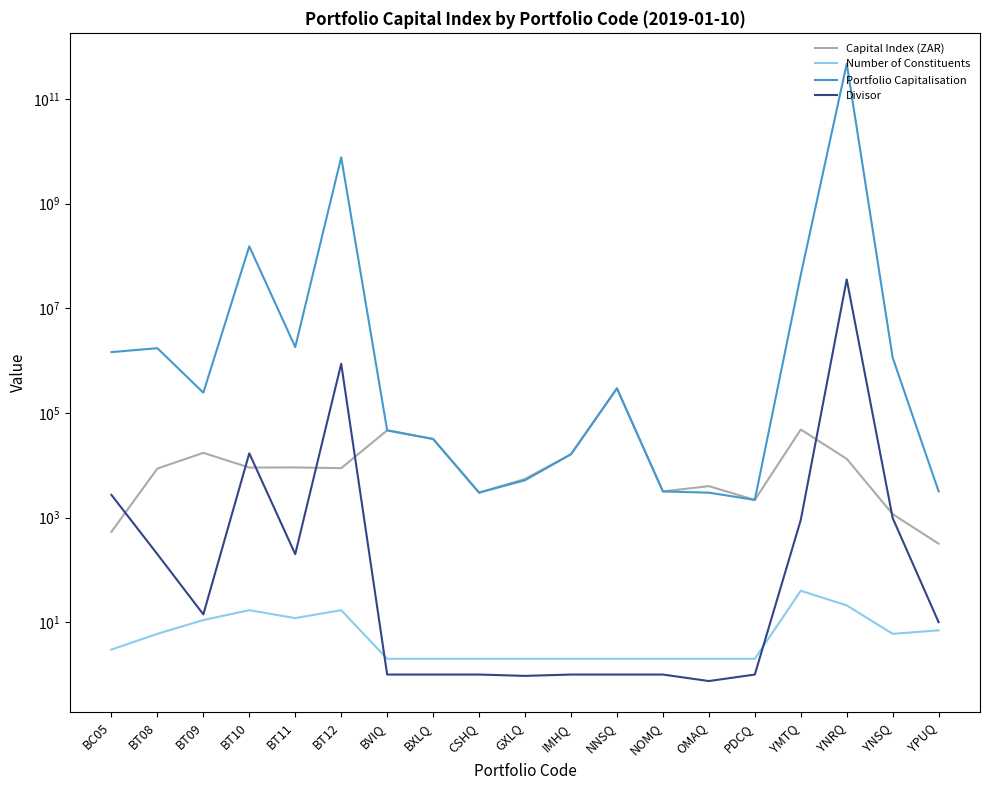

Reading left to right, list all the values displayed in this chart.

Capital Index (ZAR): BC05=535.7	BT08=8666.9	BT09=17302.1	BT10=9055.5	BT11=9103.3	BT12=8818.7	BVIQ=46549.0	BXLQ=31829.0	CSHQ=3003.0	GXLQ=5491.8	IMHQ=16263.0	NNSQ=295566.5	NOMQ=3165.9	OMAQ=3995.2	PDCQ=2180.0	YMTQ=48333.3	YNRQ=13274.9	YNSQ=1164.0	YPUQ=317.4
Number of Constituents: BC05=3.0	BT08=6.0	BT09=11.0	BT10=17.0	BT11=12.0	BT12=17.0	BVIQ=2.0	BXLQ=2.0	CSHQ=2.0	GXLQ=2.0	IMHQ=2.0	NNSQ=2.0	NOMQ=2.0	OMAQ=2.0	PDCQ=2.0	YMTQ=40.0	YNRQ=21.0	YNSQ=6.0	YPUQ=7.0
Portfolio Capitalisation: BC05=1456809.1	BT08=1733292.7	BT09=244506.3	BT10=153503807.0	BT11=1820665.1	BT12=7707229547.0	BVIQ=46549.0	BXLQ=31829.0	CSHQ=3003.0	GXLQ=5177.8	IMHQ=16263.0	NNSQ=295566.5	NOMQ=3165.9	OMAQ=2999.7	PDCQ=2180.0	YMTQ=43592608.2	YNRQ=474960433447.6	YNSQ=1141296.3	YPUQ=3173.6
Divisor: BC05=2719.4	BT08=200.0	BT09=14.1	BT10=16951.5	BT11=200.0	BT12=873961.8	BVIQ=1.0	BXLQ=1.0	CSHQ=1.0	GXLQ=0.9	IMHQ=1.0	NNSQ=1.0	NOMQ=1.0	OMAQ=0.8	PDCQ=1.0	YMTQ=901.9	YNRQ=35778747.2	YNSQ=980.5	YPUQ=10.0